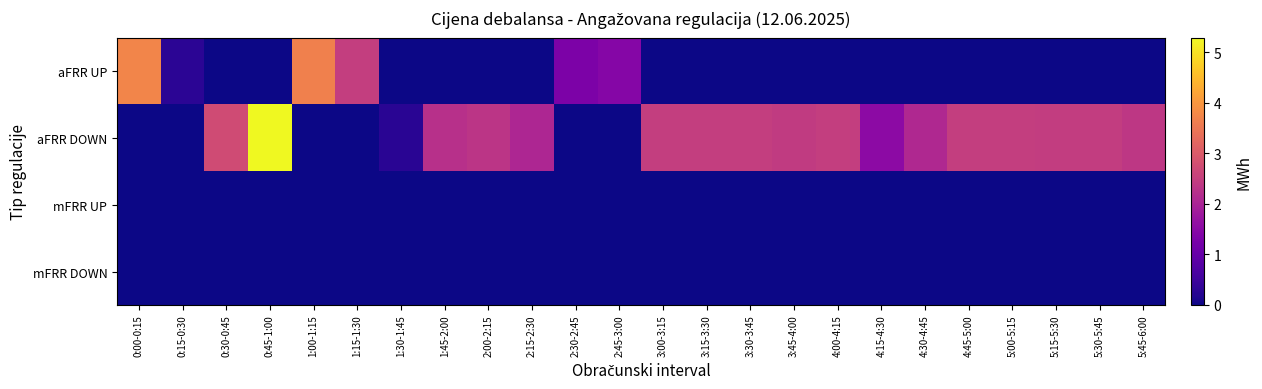

Reading right to left, what are all the values shown in this chart?

aFRR UP: 5:45-6:00=0.0	5:30-5:45=0.0	5:15-5:30=0.0	5:00-5:15=0.0	4:45-5:00=0.0	4:30-4:45=0.0	4:15-4:30=0.0	4:00-4:15=0.0	3:45-4:00=0.0	3:30-3:45=0.0	3:15-3:30=0.0	3:00-3:15=0.0	2:45-3:00=1.4	2:30-2:45=1.3	2:15-2:30=0.0	2:00-2:15=0.0	1:45-2:00=0.0	1:30-1:45=0.0	1:15-1:30=2.5	1:00-1:15=3.7	0:45-1:00=0.0	0:30-0:45=0.0	0:15-0:30=0.3	0:00-0:15=3.7
aFRR DOWN: 5:45-6:00=2.4	5:30-5:45=2.5	5:15-5:30=2.5	5:00-5:15=2.5	4:45-5:00=2.5	4:30-4:45=2.1	4:15-4:30=1.5	4:00-4:15=2.5	3:45-4:00=2.4	3:30-3:45=2.5	3:15-3:30=2.5	3:00-3:15=2.5	2:45-3:00=0.0	2:30-2:45=0.0	2:15-2:30=2.0	2:00-2:15=2.3	1:45-2:00=2.2	1:30-1:45=0.3	1:15-1:30=0.0	1:00-1:15=0.0	0:45-1:00=5.3	0:30-0:45=2.7	0:15-0:30=0.0	0:00-0:15=0.0
mFRR UP: 5:45-6:00=0.0	5:30-5:45=0.0	5:15-5:30=0.0	5:00-5:15=0.0	4:45-5:00=0.0	4:30-4:45=0.0	4:15-4:30=0.0	4:00-4:15=0.0	3:45-4:00=0.0	3:30-3:45=0.0	3:15-3:30=0.0	3:00-3:15=0.0	2:45-3:00=0.0	2:30-2:45=0.0	2:15-2:30=0.0	2:00-2:15=0.0	1:45-2:00=0.0	1:30-1:45=0.0	1:15-1:30=0.0	1:00-1:15=0.0	0:45-1:00=0.0	0:30-0:45=0.0	0:15-0:30=0.0	0:00-0:15=0.0
mFRR DOWN: 5:45-6:00=0.0	5:30-5:45=0.0	5:15-5:30=0.0	5:00-5:15=0.0	4:45-5:00=0.0	4:30-4:45=0.0	4:15-4:30=0.0	4:00-4:15=0.0	3:45-4:00=0.0	3:30-3:45=0.0	3:15-3:30=0.0	3:00-3:15=0.0	2:45-3:00=0.0	2:30-2:45=0.0	2:15-2:30=0.0	2:00-2:15=0.0	1:45-2:00=0.0	1:30-1:45=0.0	1:15-1:30=0.0	1:00-1:15=0.0	0:45-1:00=0.0	0:30-0:45=0.0	0:15-0:30=0.0	0:00-0:15=0.0